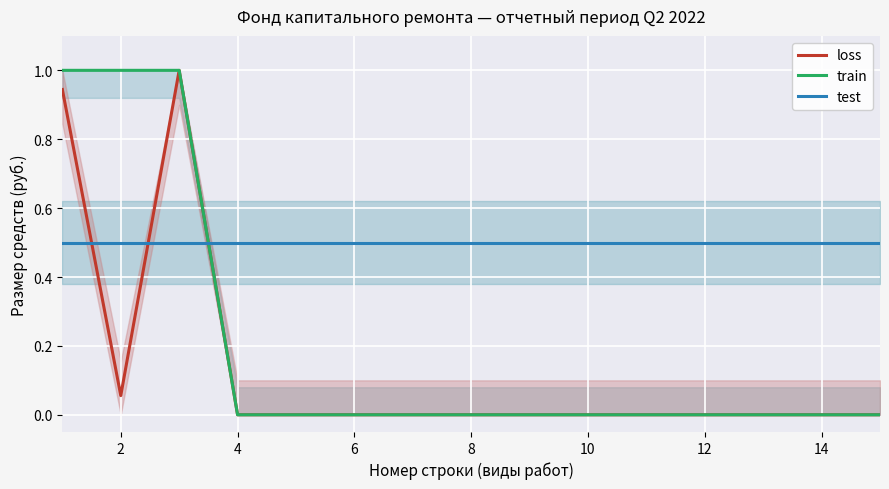

At how many categories does at least one series exceed 0?

15